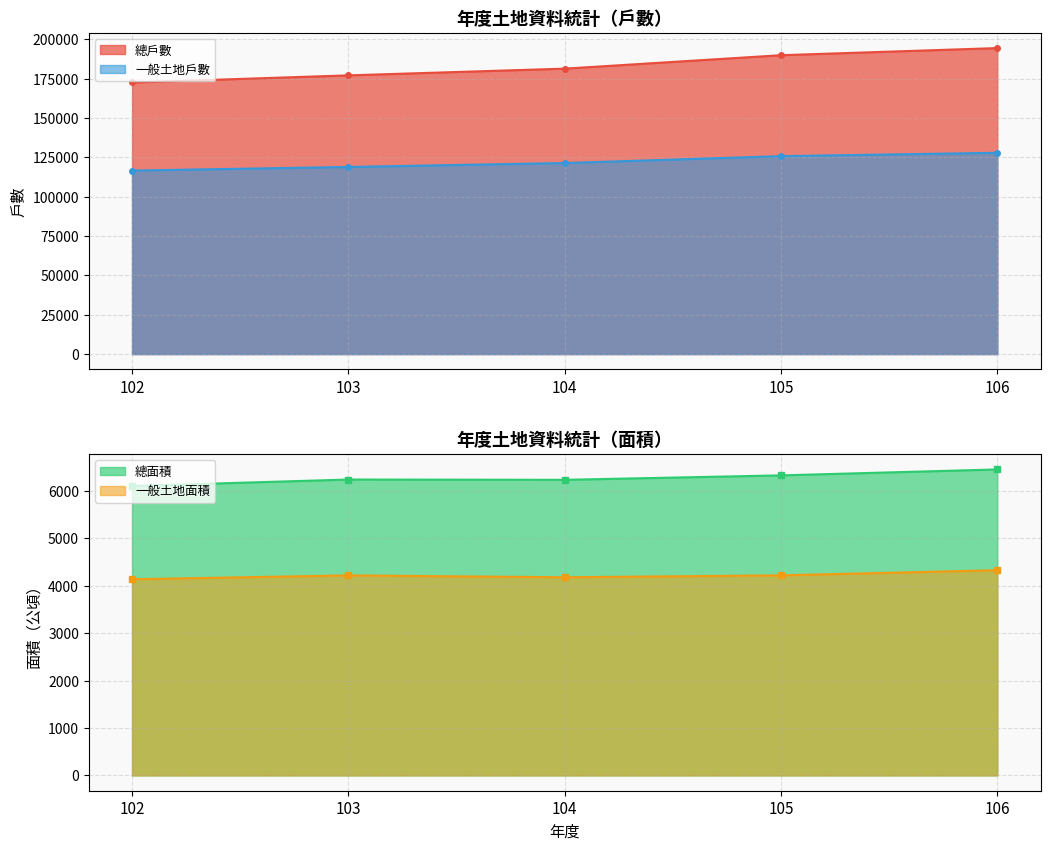

How many lines are shown in the chart?

4